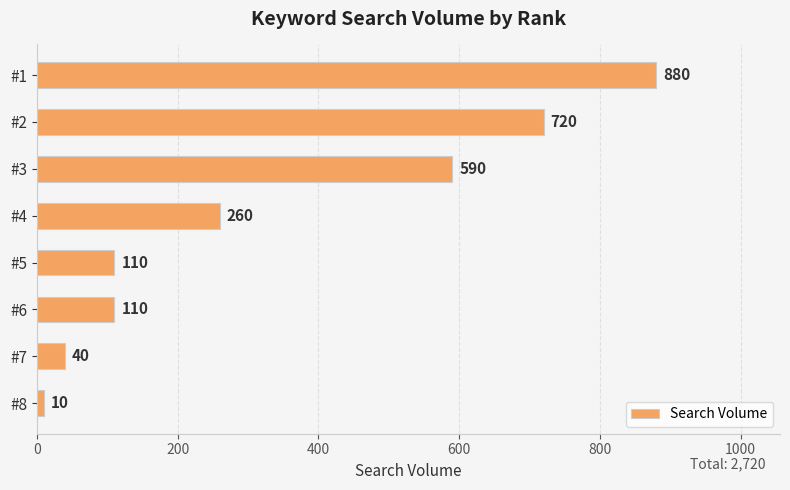

What is the change in value from #3 to #4?

-330